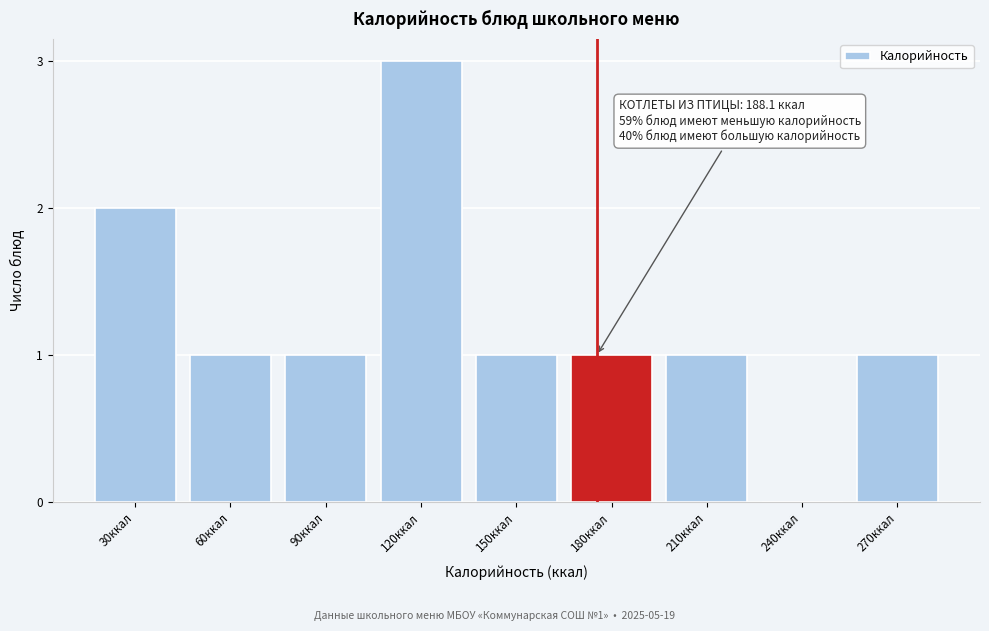

Reading left to right, list all the values displayed in this chart.

30ккал=2	60ккал=1	90ккал=1	120ккал=3	150ккал=1	180ккал=1	210ккал=1	240ккал=0	270ккал=1